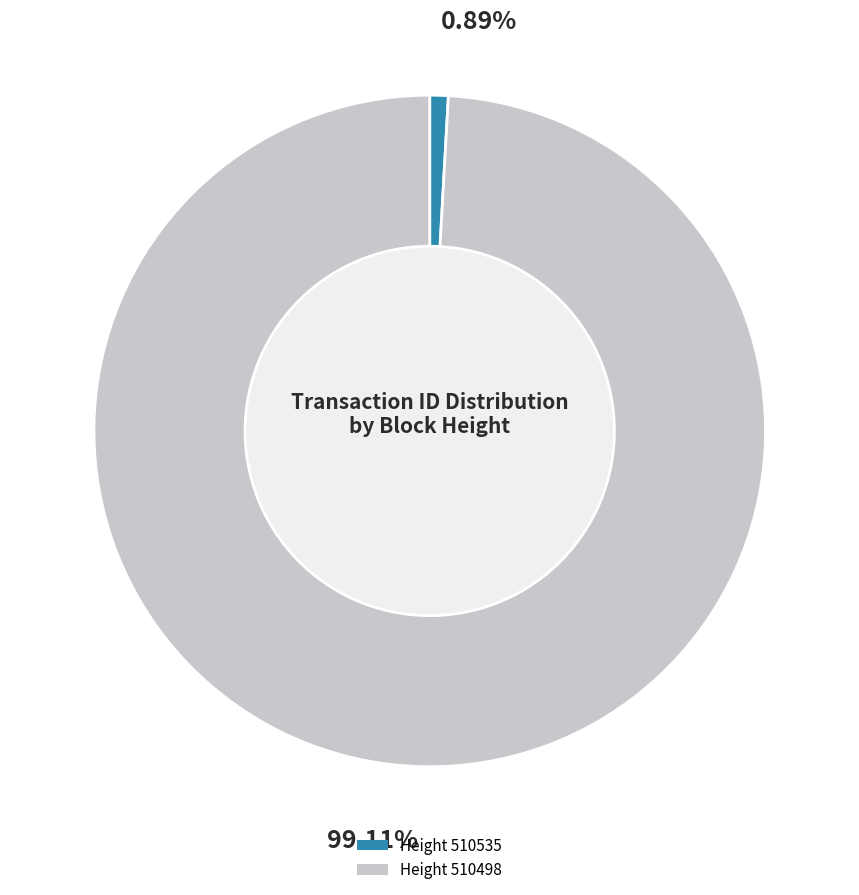

Which category has the smallest portion of the pie?

510535